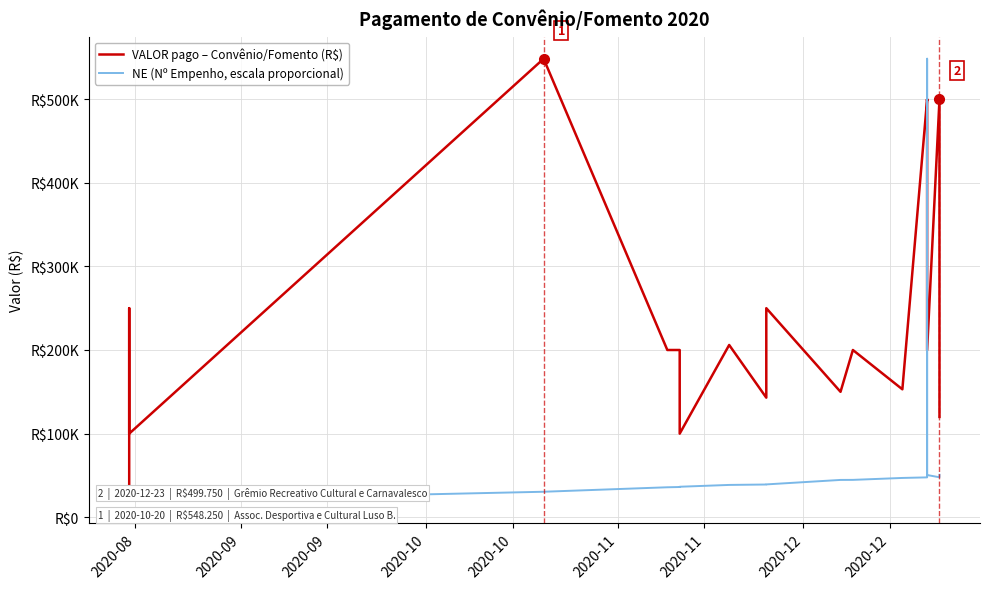

True or false: NE (Nº Empenho, escala proporcional) has a value of 39178.5 at 2020-12.

True